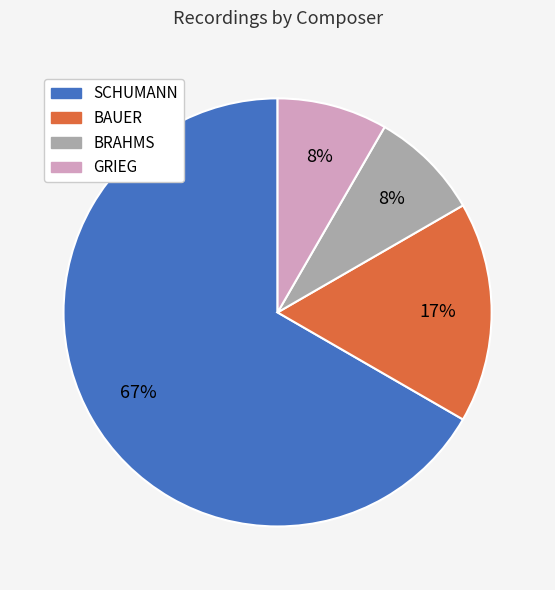

To the nearest percent, what is the average slice percentage?

25%